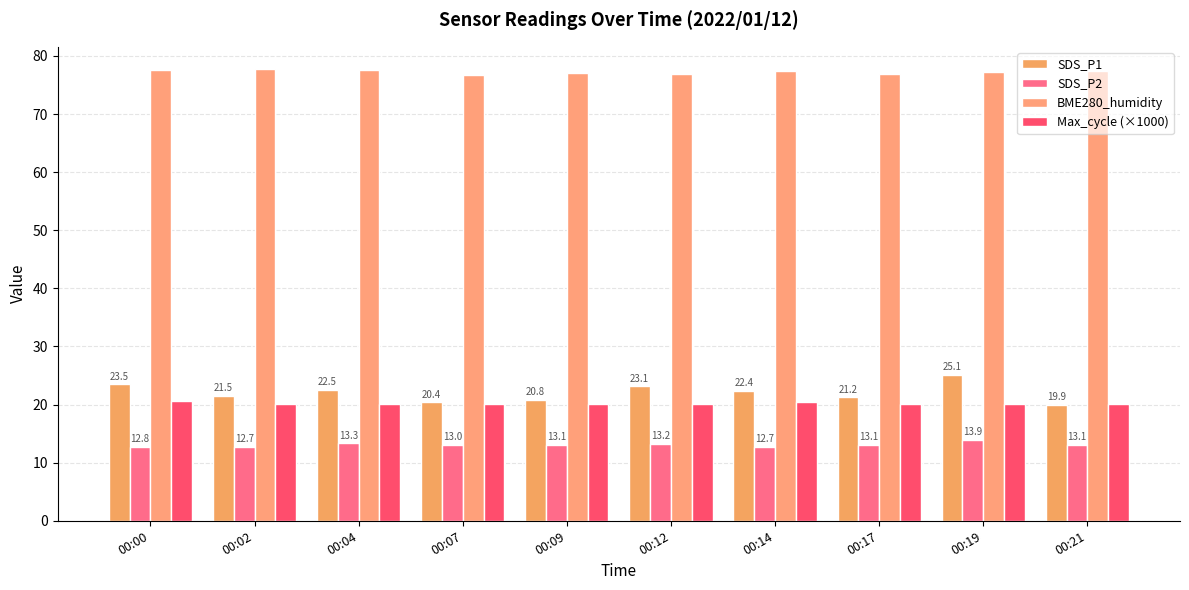

Between 00:12 and 00:14, which is larger?

00:12